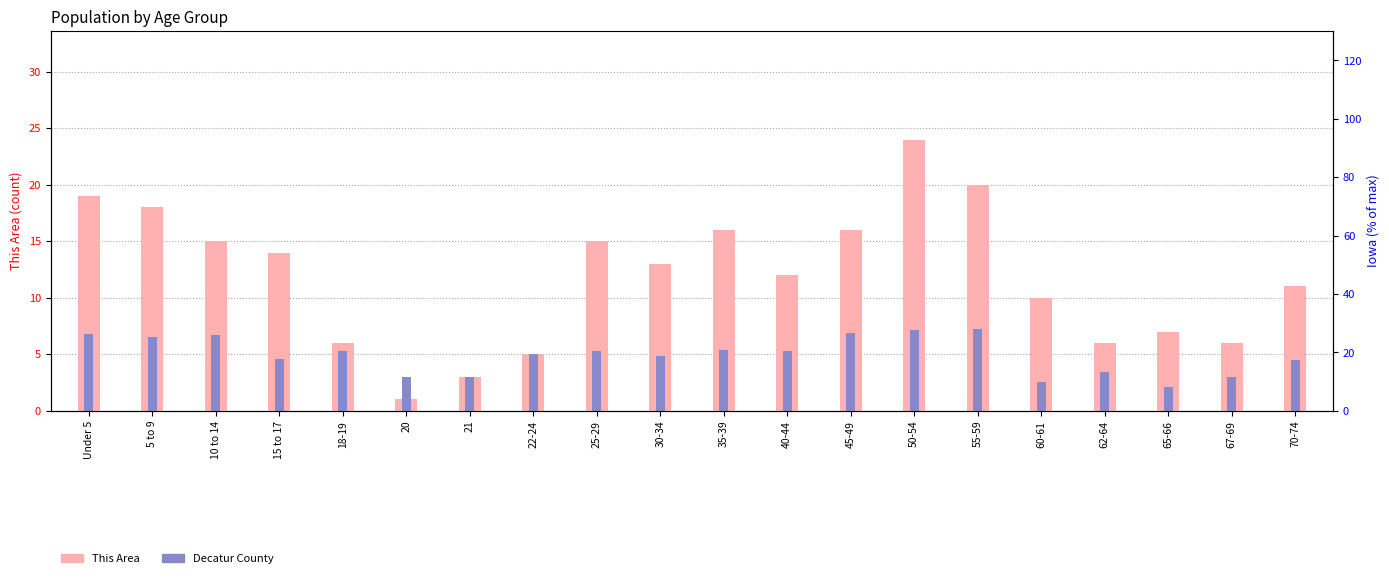

List the series in order of their peak value, lowest first.

Decatur County, This Area